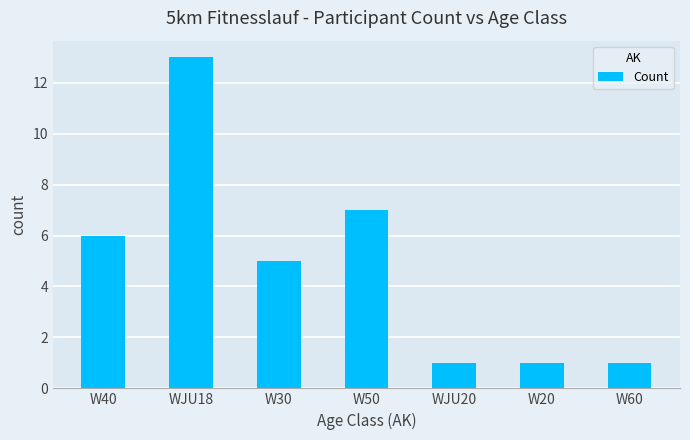

Reading left to right, list all the values displayed in this chart.

W40=6	WJU18=13	W30=5	W50=7	WJU20=1	W20=1	W60=1